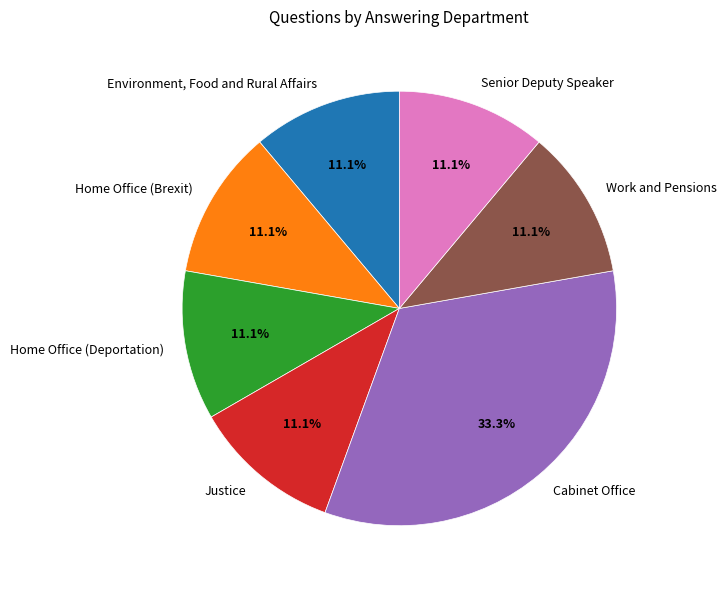

To the nearest percent, what is the difference between the largest and smallest slice percentages?

22%